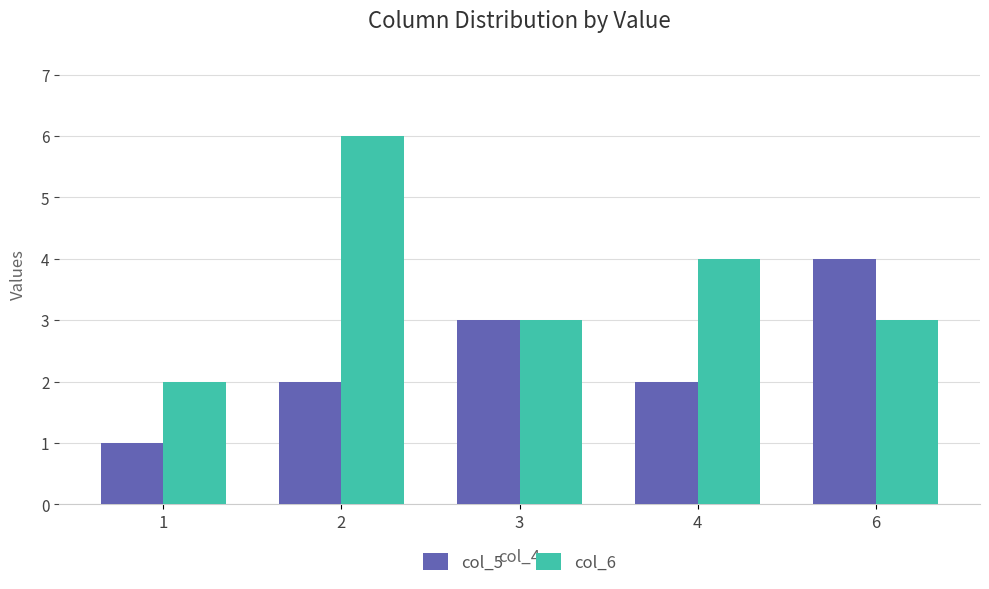

Reading left to right, what are all the values shown in this chart?

col_5: 1	2	3	2	4
col_6: 2	6	3	4	3